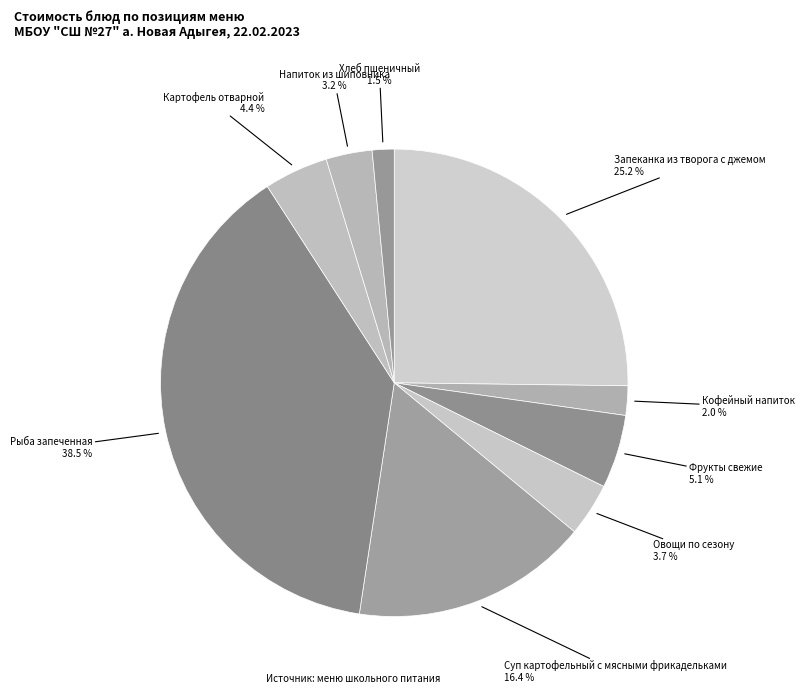

Is Фрукты свежие the majority of the pie?

No